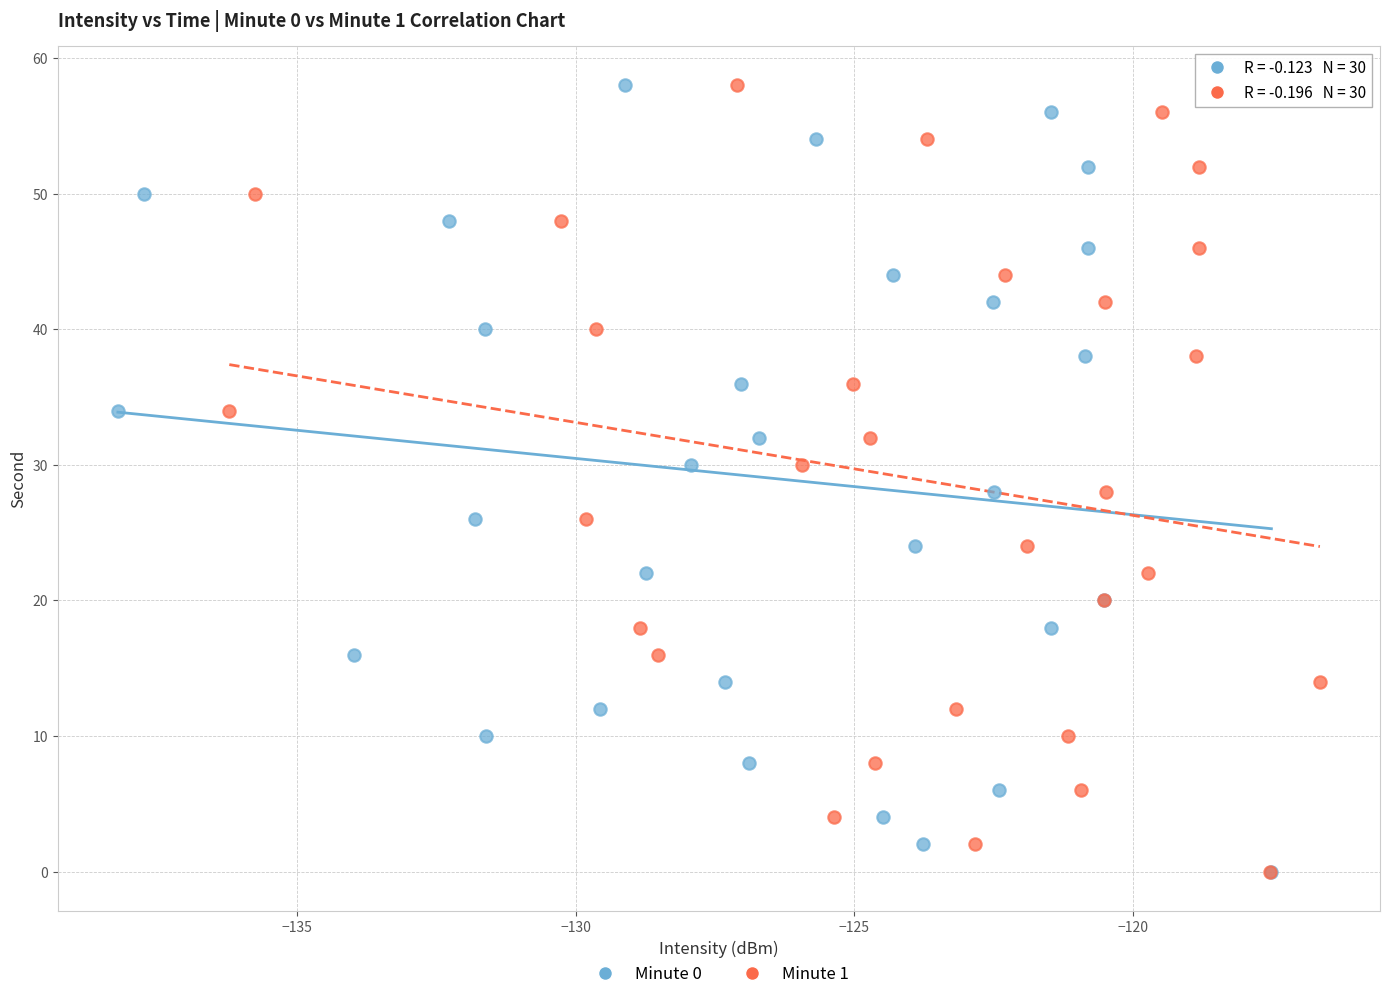

What are all the series names shown in the legend?

Minute 0, Minute 1